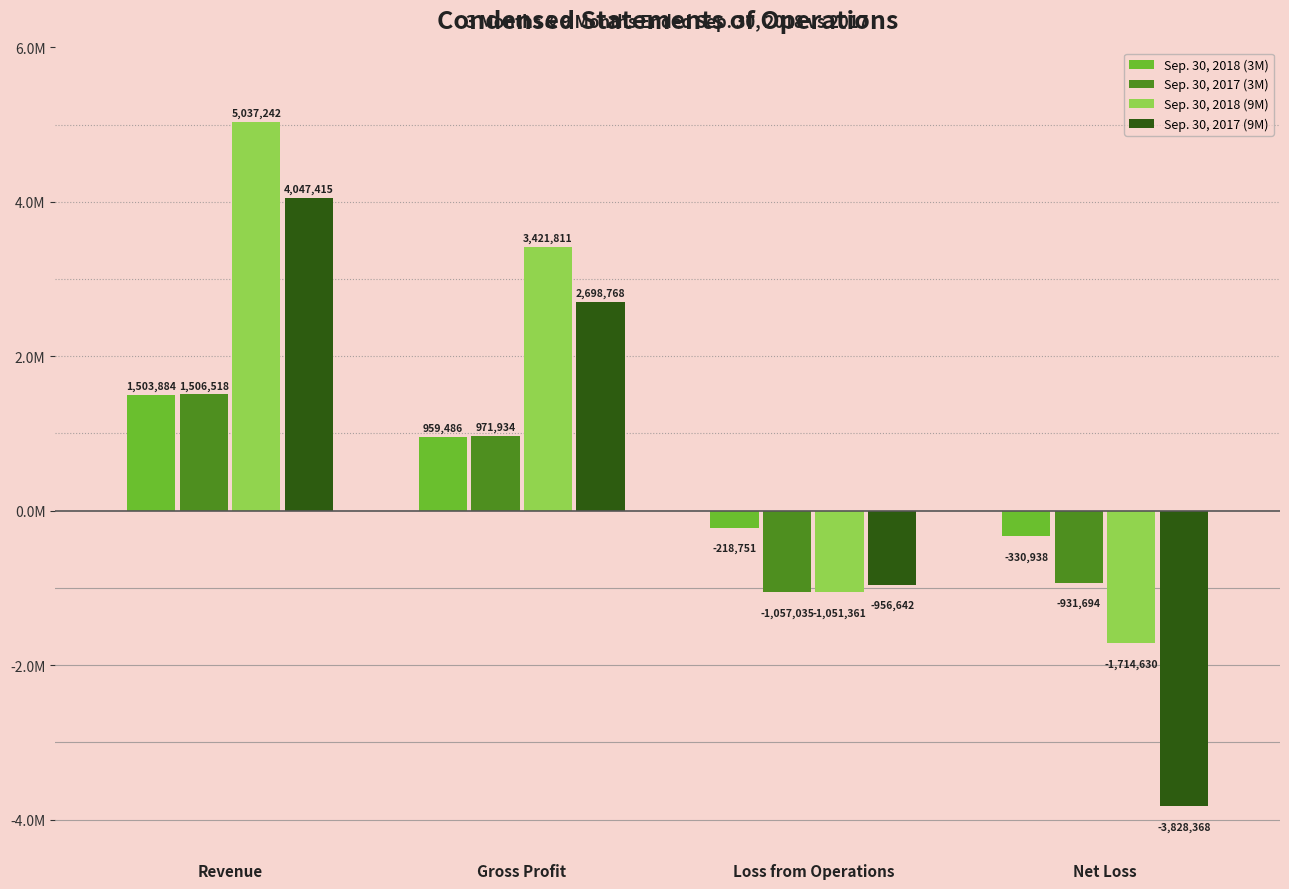

What are all the series names shown in the legend?

Sep. 30, 2018 (3M), Sep. 30, 2017 (3M), Sep. 30, 2018 (9M), Sep. 30, 2017 (9M)